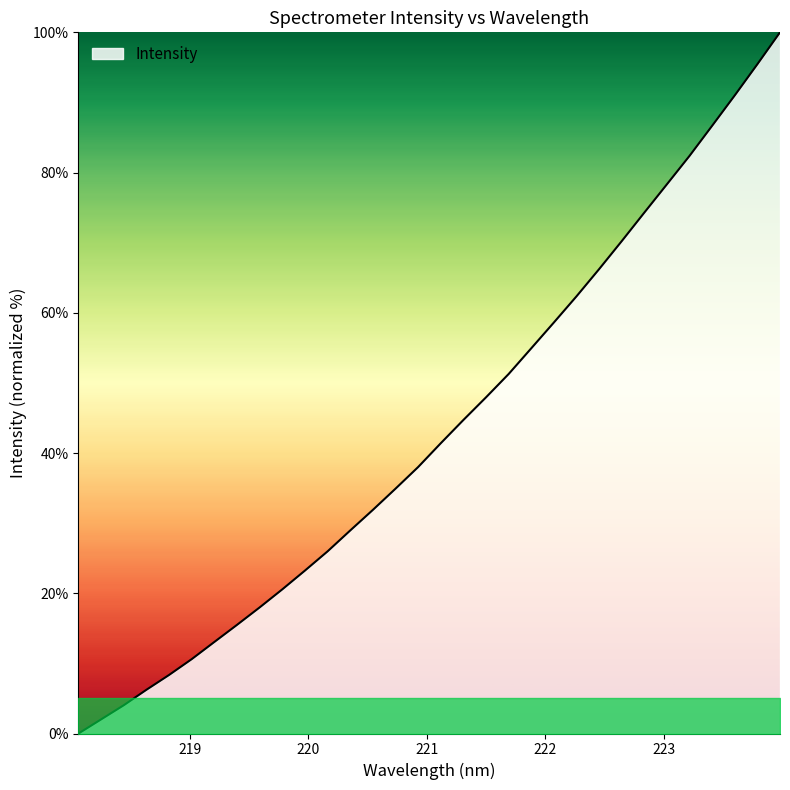

How many values are below 41?

16